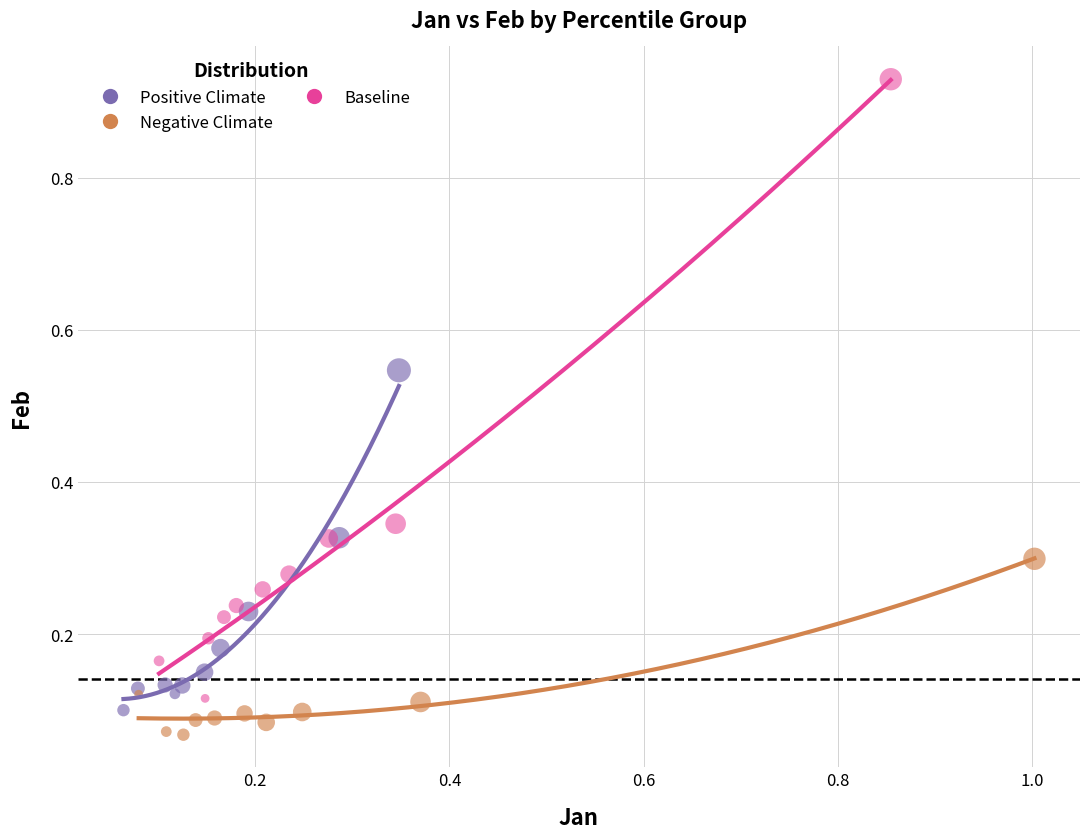

Which series contains the highest Y value?

Baseline